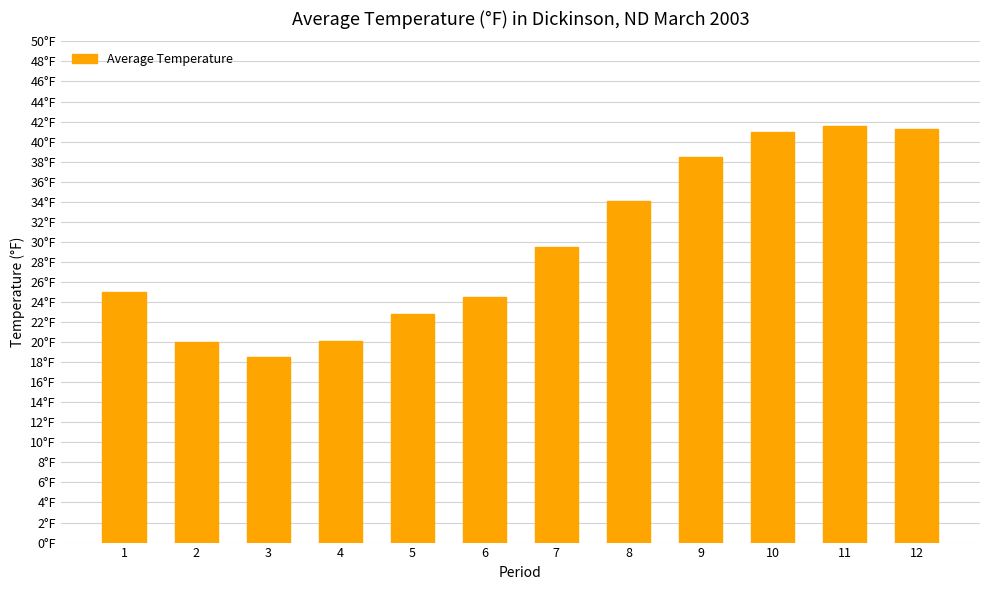

What is the difference between the values at 1 and 12?

16.3